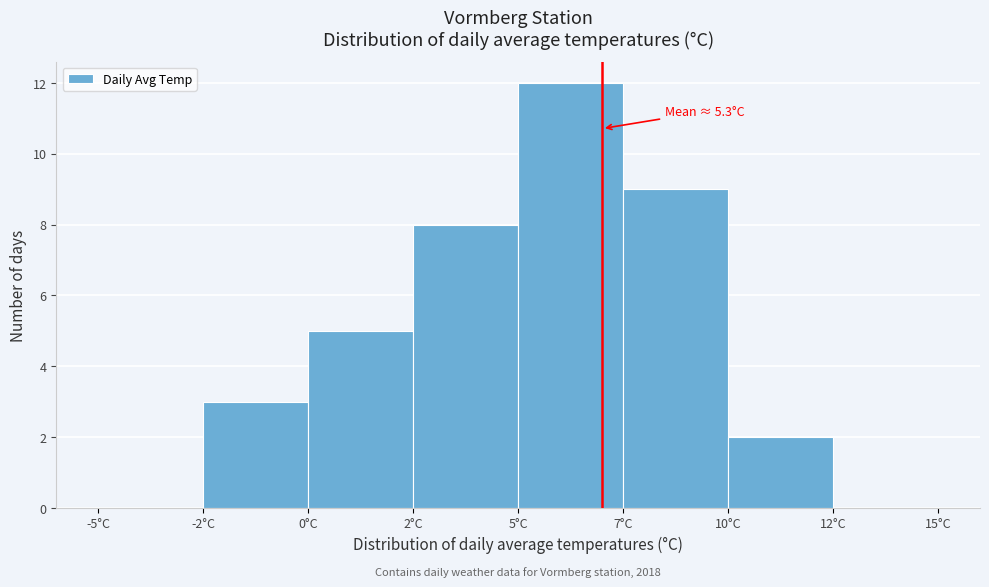

Reading left to right, what are all the values shown in this chart?

-5°C=0	-2°C=3	0°C=5	2°C=8	5°C=12	7°C=9	10°C=2	12°C=0